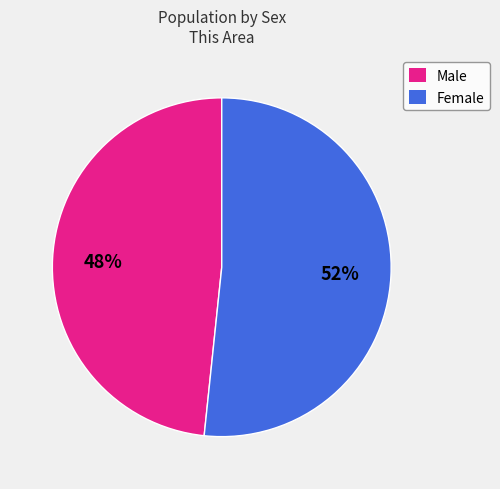

Which has a higher value, Female or Male?

Female